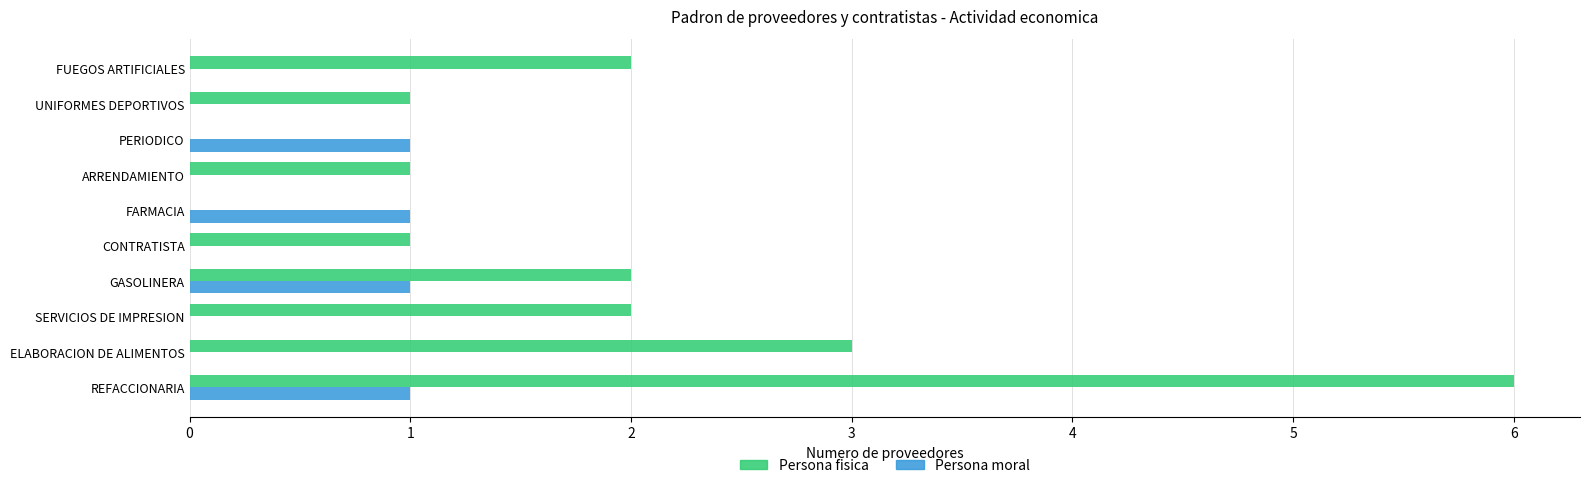

The value of Persona fisica at REFACCIONARIA is 6. True or false?

True